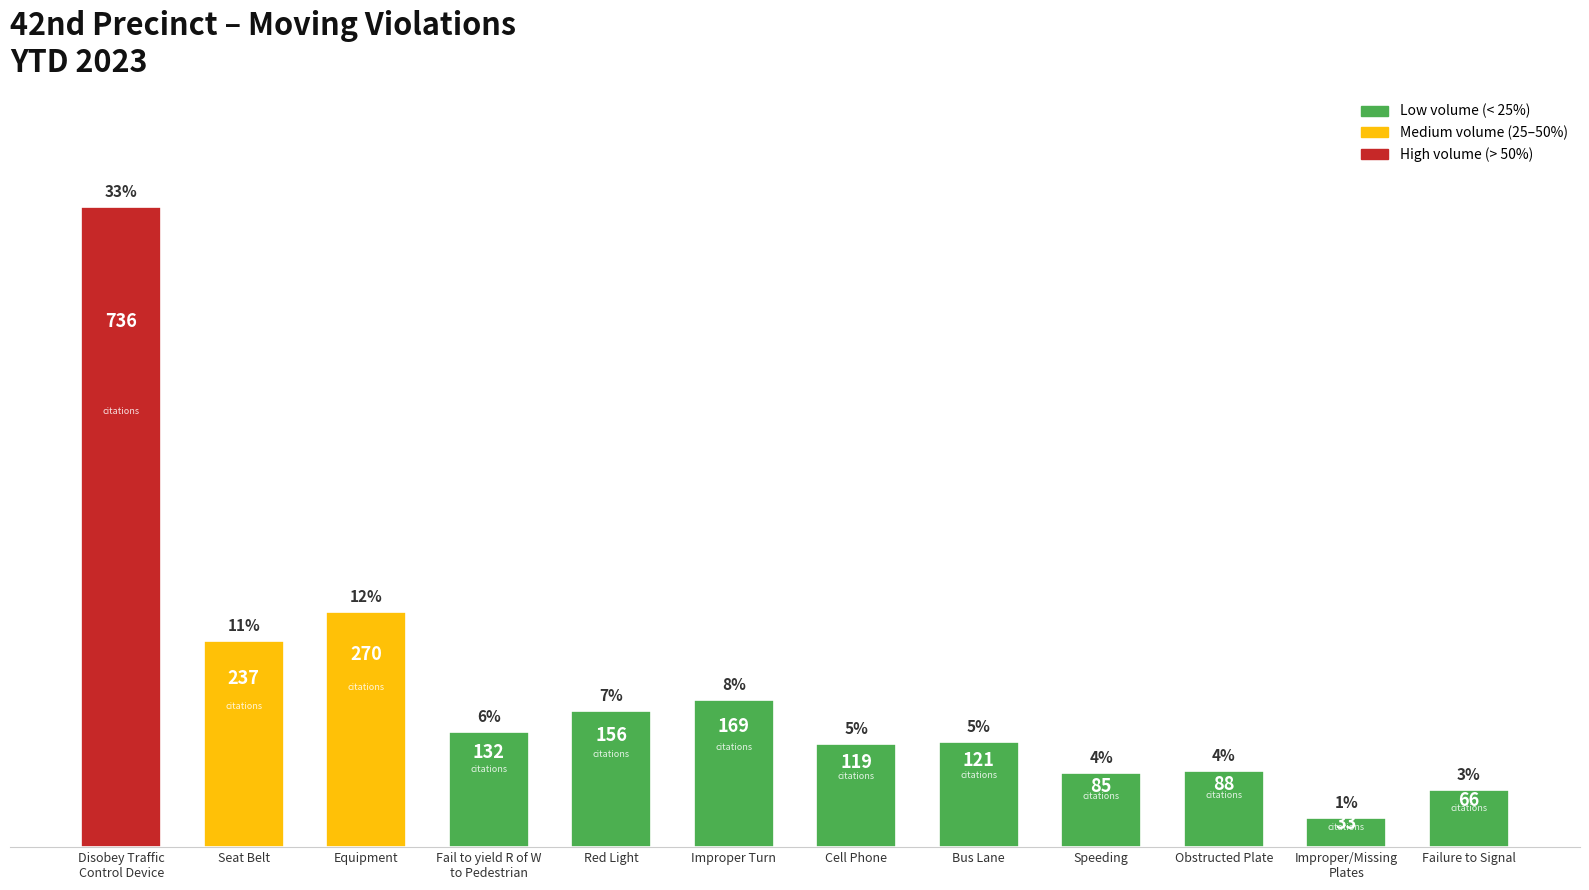

True or false: the data shows 35 at Failure to Signal.

False